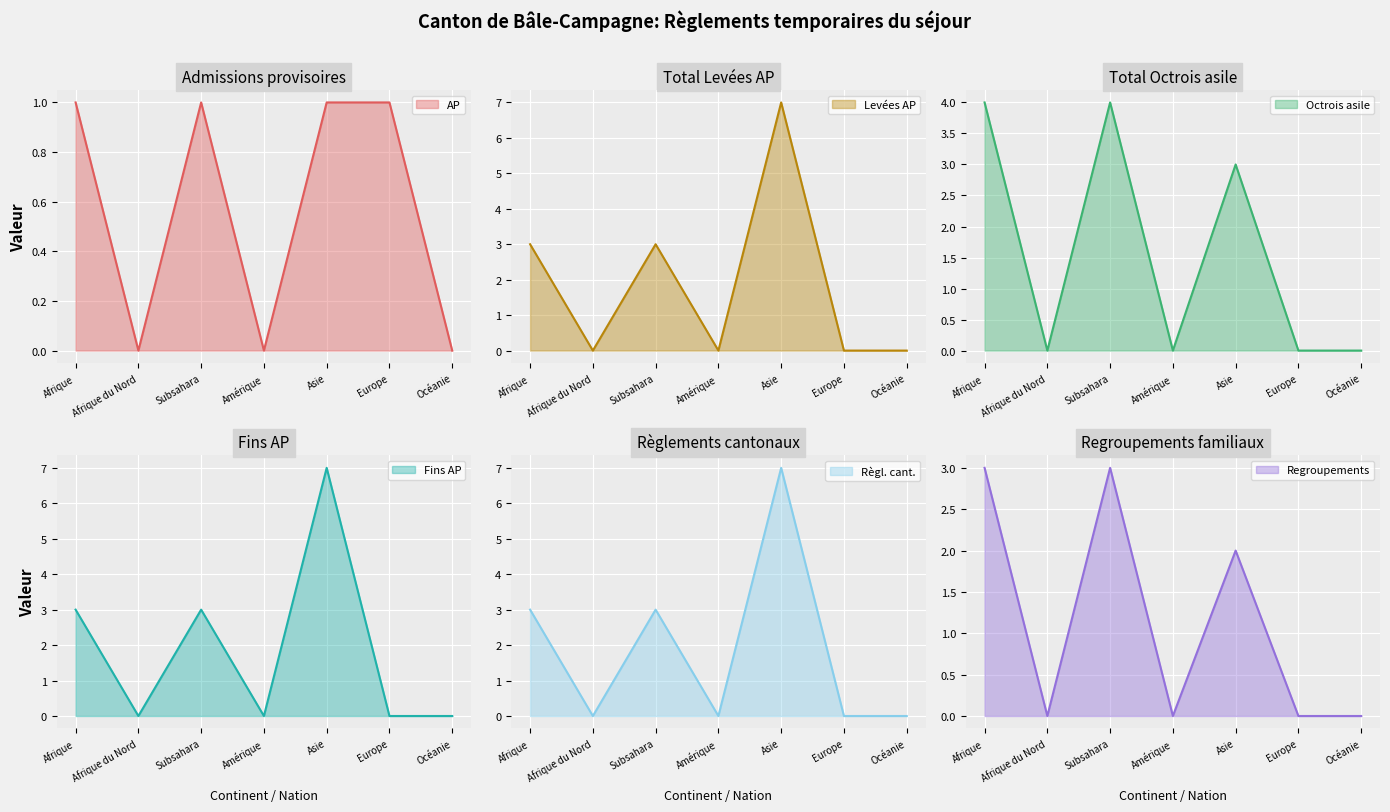

What is the difference between the second highest and second lowest values in the Admissions provisoires (col_1) series?

1